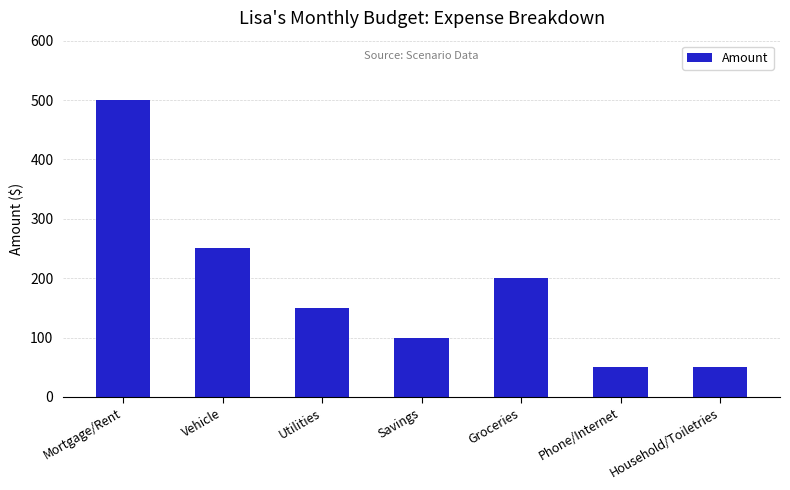

What is the maximum value shown in the chart?

500